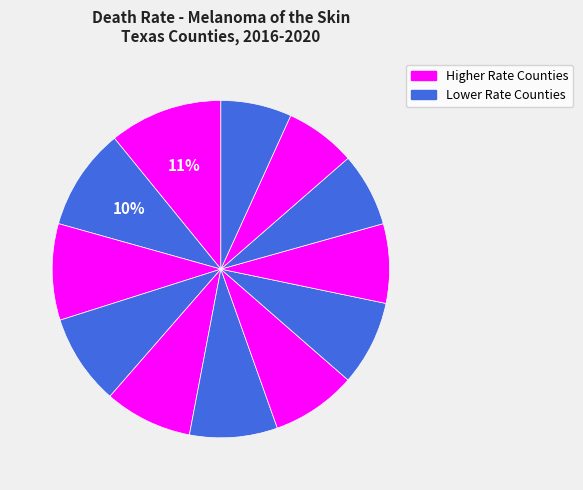

How many slices are in this pie chart?

12